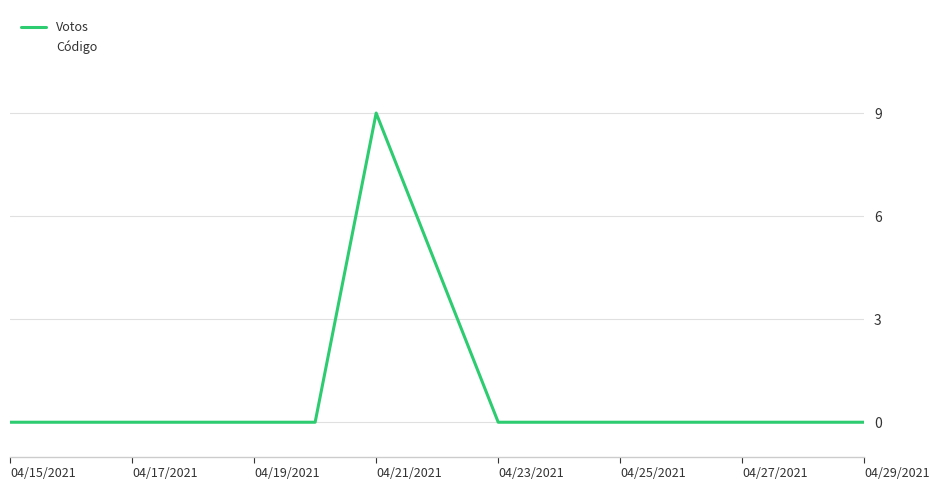

What position from the left is 8?

9